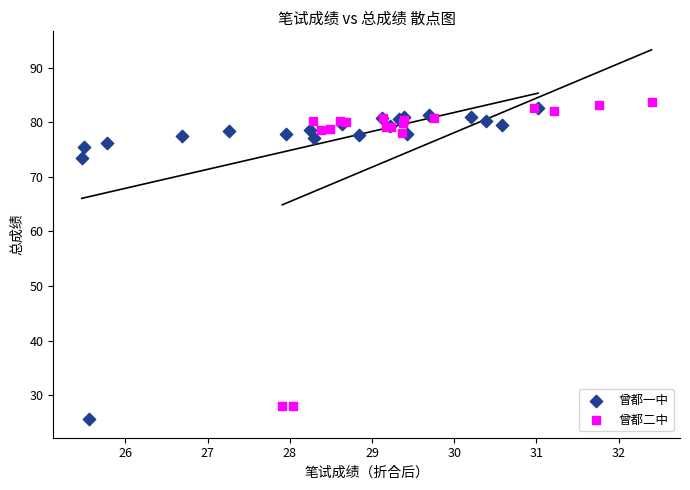

Which series reaches the minimum Y coordinate?

曾都一中